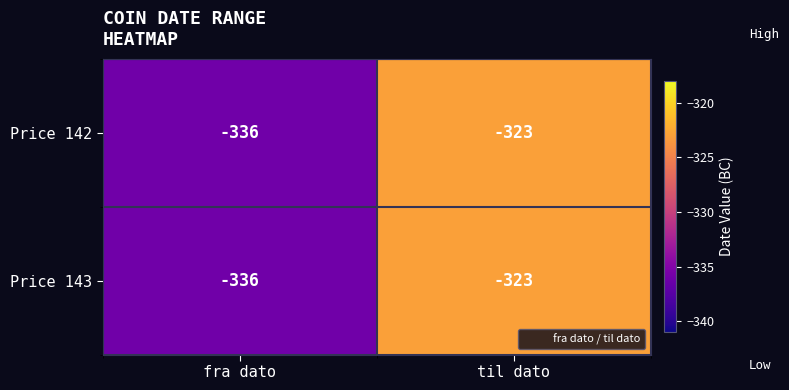

What is the total value across all series at til dato?

-646